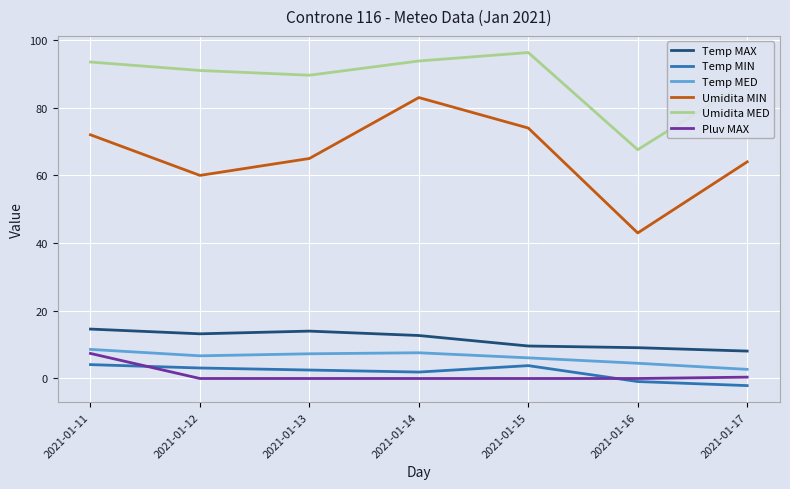

True or false: Temp MAX and Umidita MIN intersect in this chart.

False